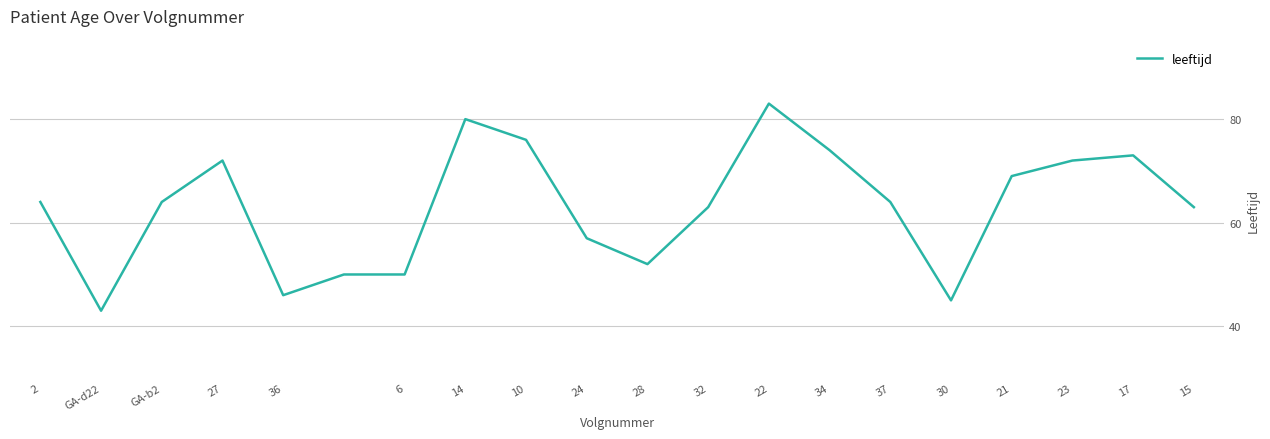

How many distinct data groups are displayed?

1